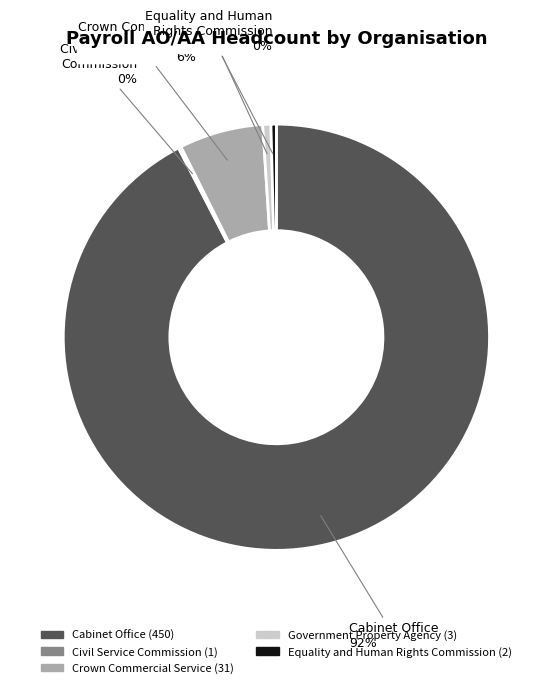

Is the sum of Crown Commercial Service and Equality and Human Rights Commission greater than half?

No